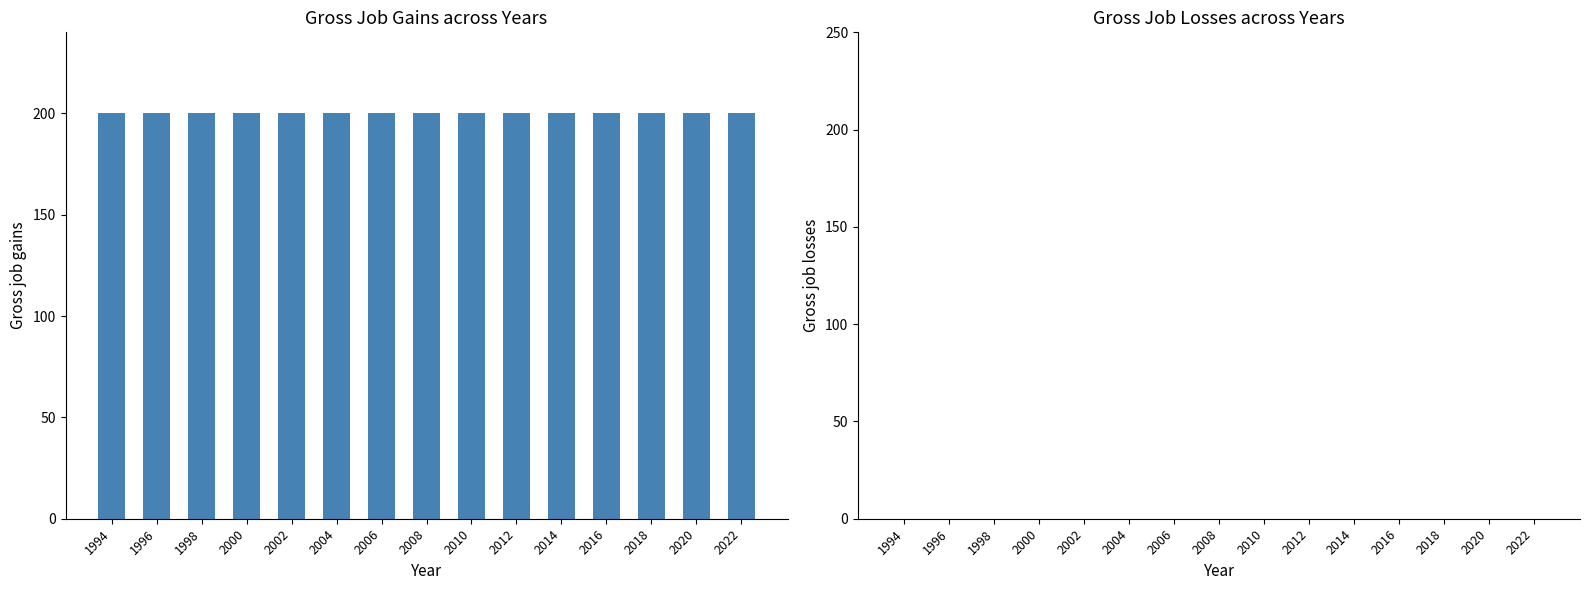

At which category does the chart reach its peak across all series?

1994